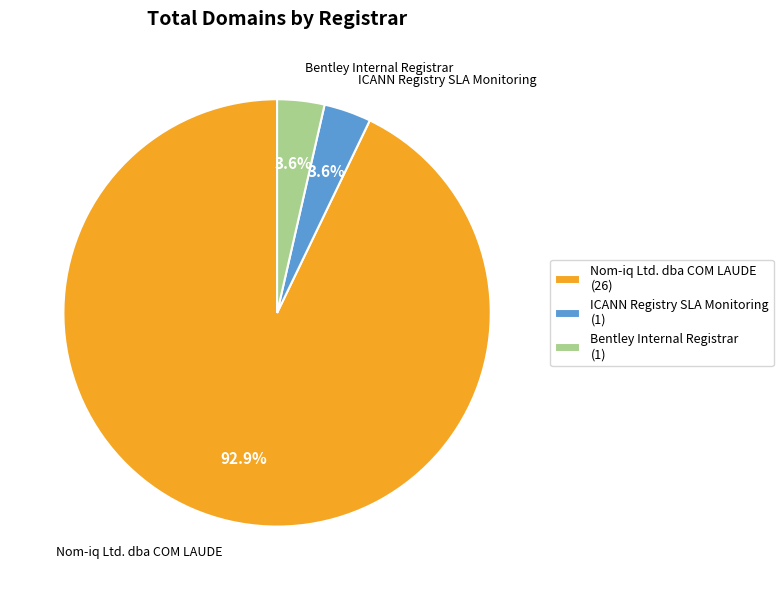

Which category accounts for the majority?

Nom-iq Ltd. dba COM LAUDE (26)